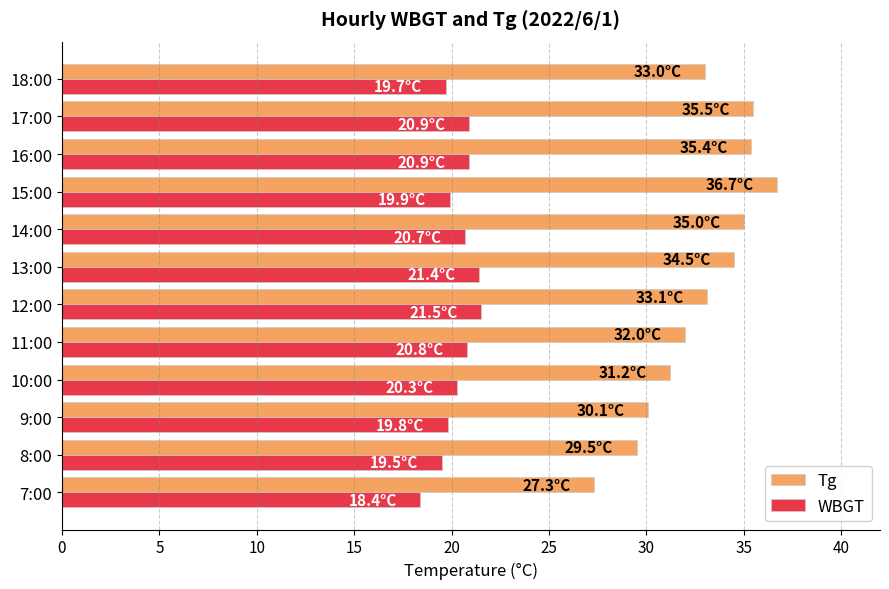

Which series has the largest range (max minus min)?

Tg